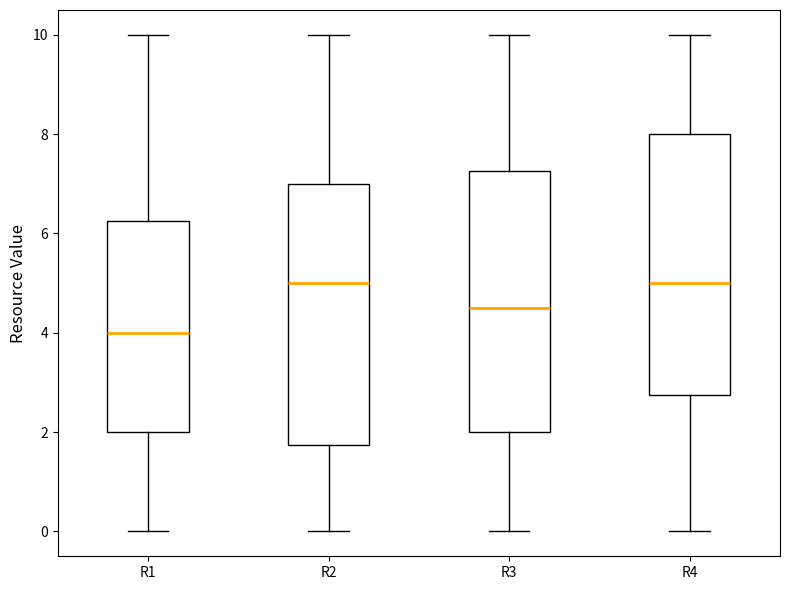

Which box's median line is the lowest?

R1